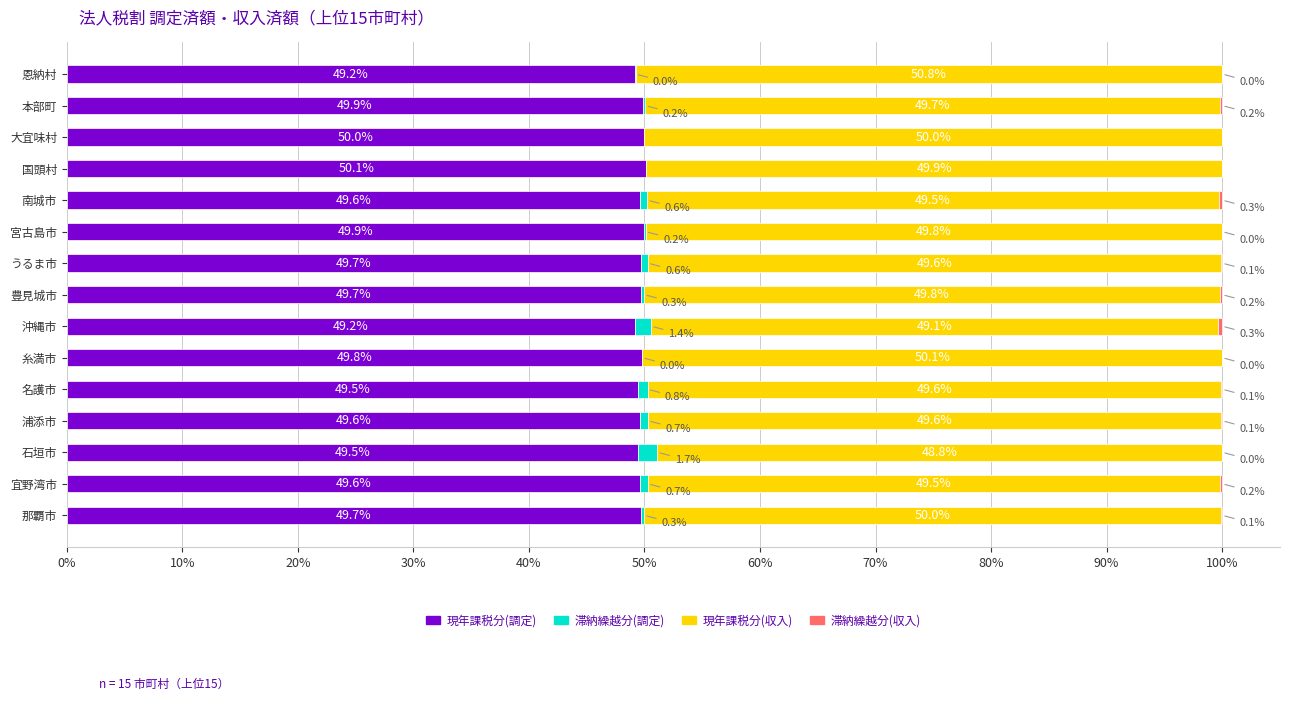

What is the approximate value of 現年課税分(調定) at 恩納村?

49.2